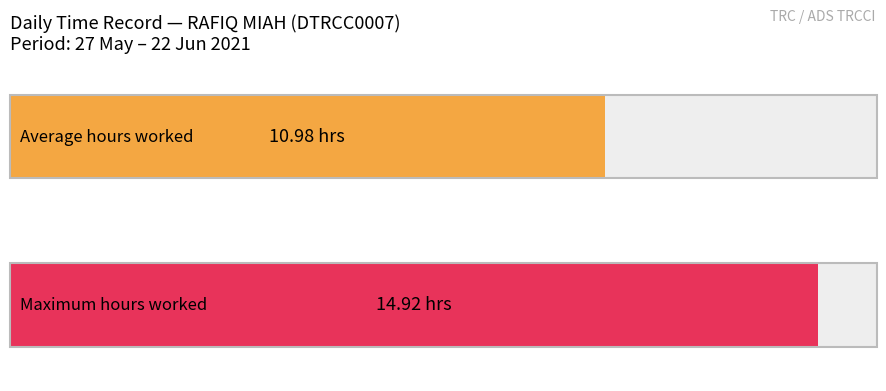

Are the bars horizontal?

Yes